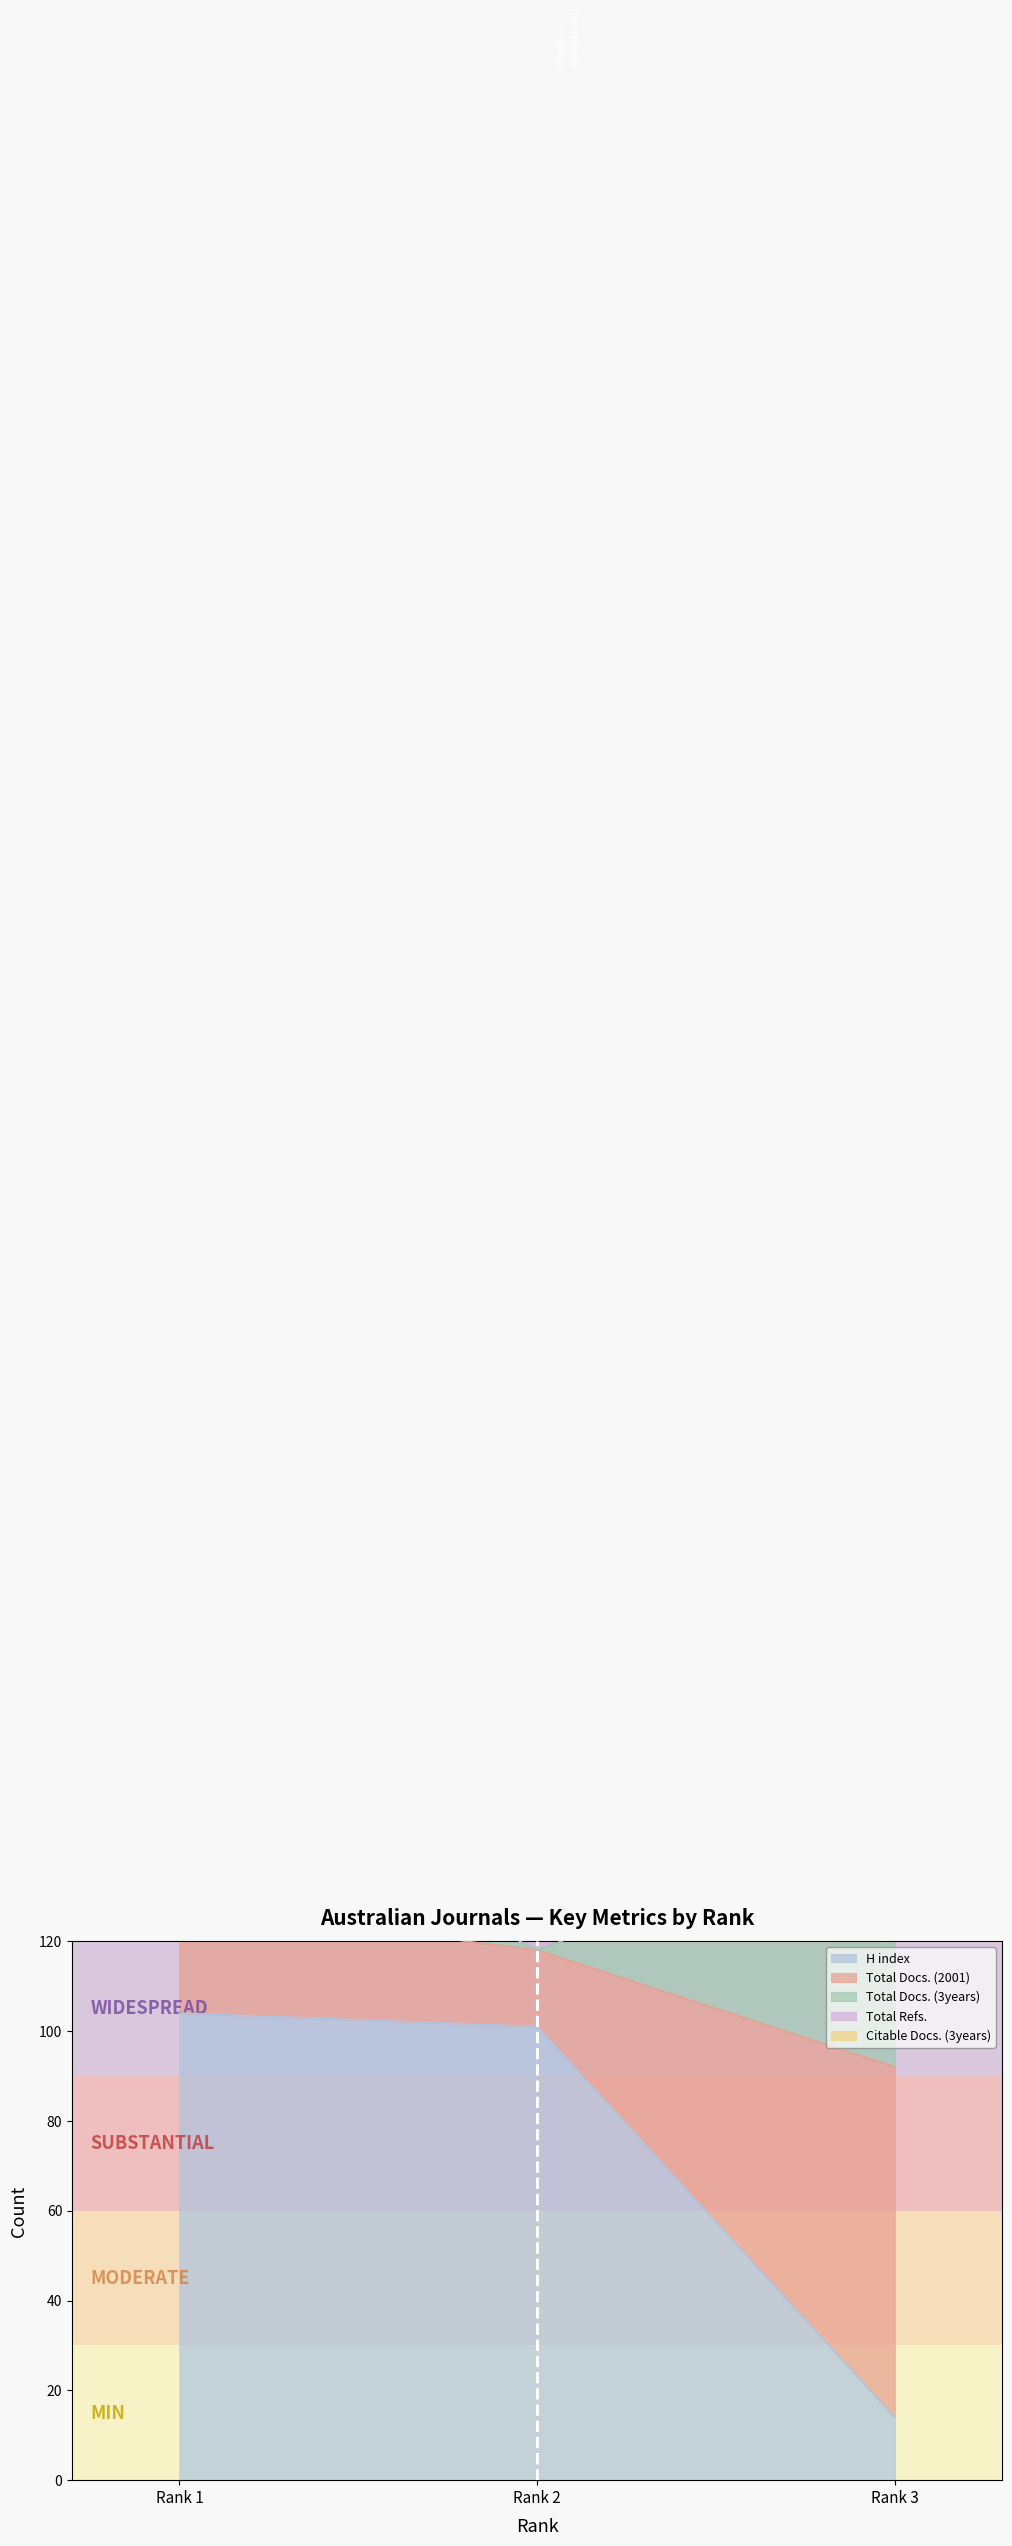

What is the minimum value shown in the chart?

14